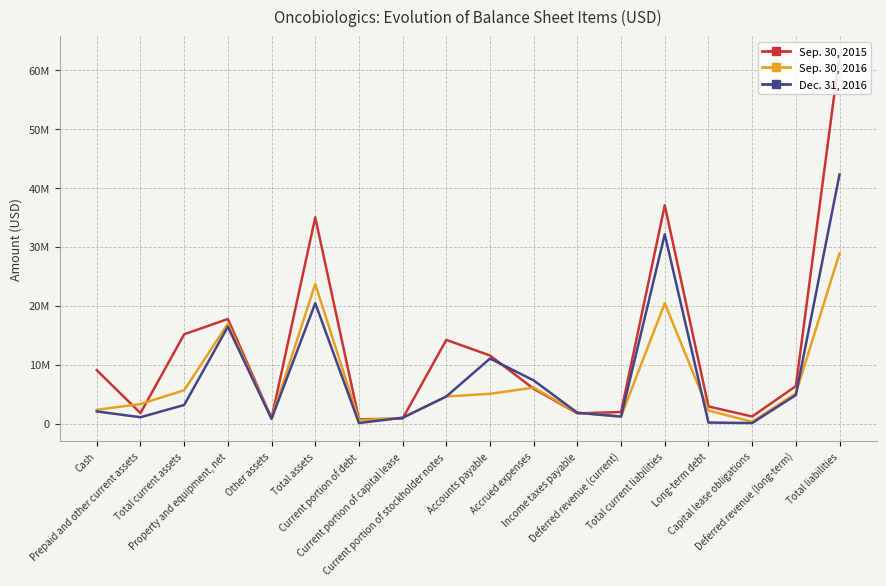

At which category does Sep. 30, 2015 reach its first local peak?

Property and equipment, net